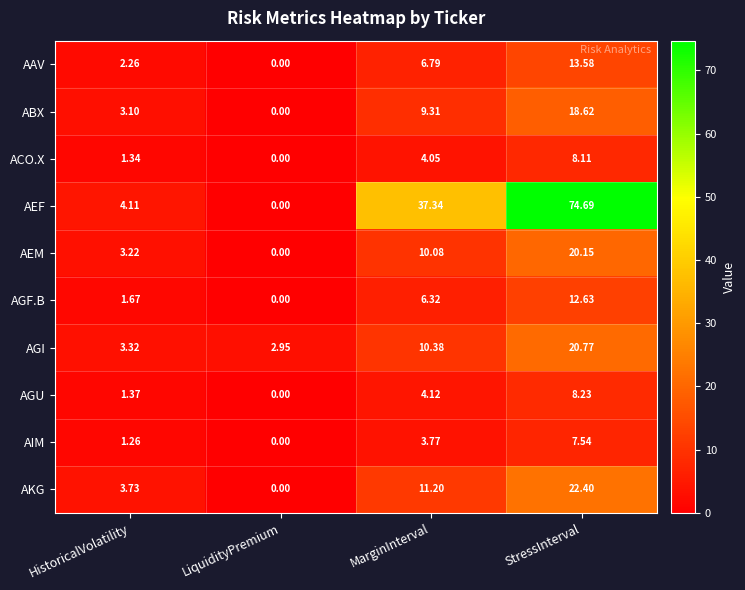

Is the value of AEF at StressInterval greater than the value of AGU at HistoricalVolatility?

Yes